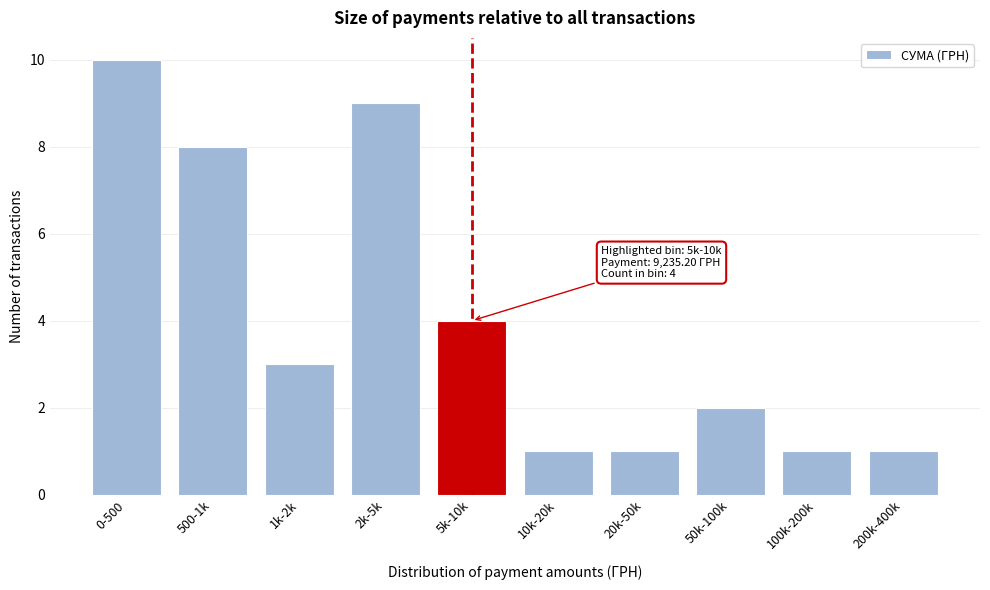

Reading left to right, what are all the values shown in this chart?

0-500=10	500-1k=8	1k-2k=3	2k-5k=9	5k-10k=4	10k-20k=1	20k-50k=1	50k-100k=2	100k-200k=1	200k-400k=1